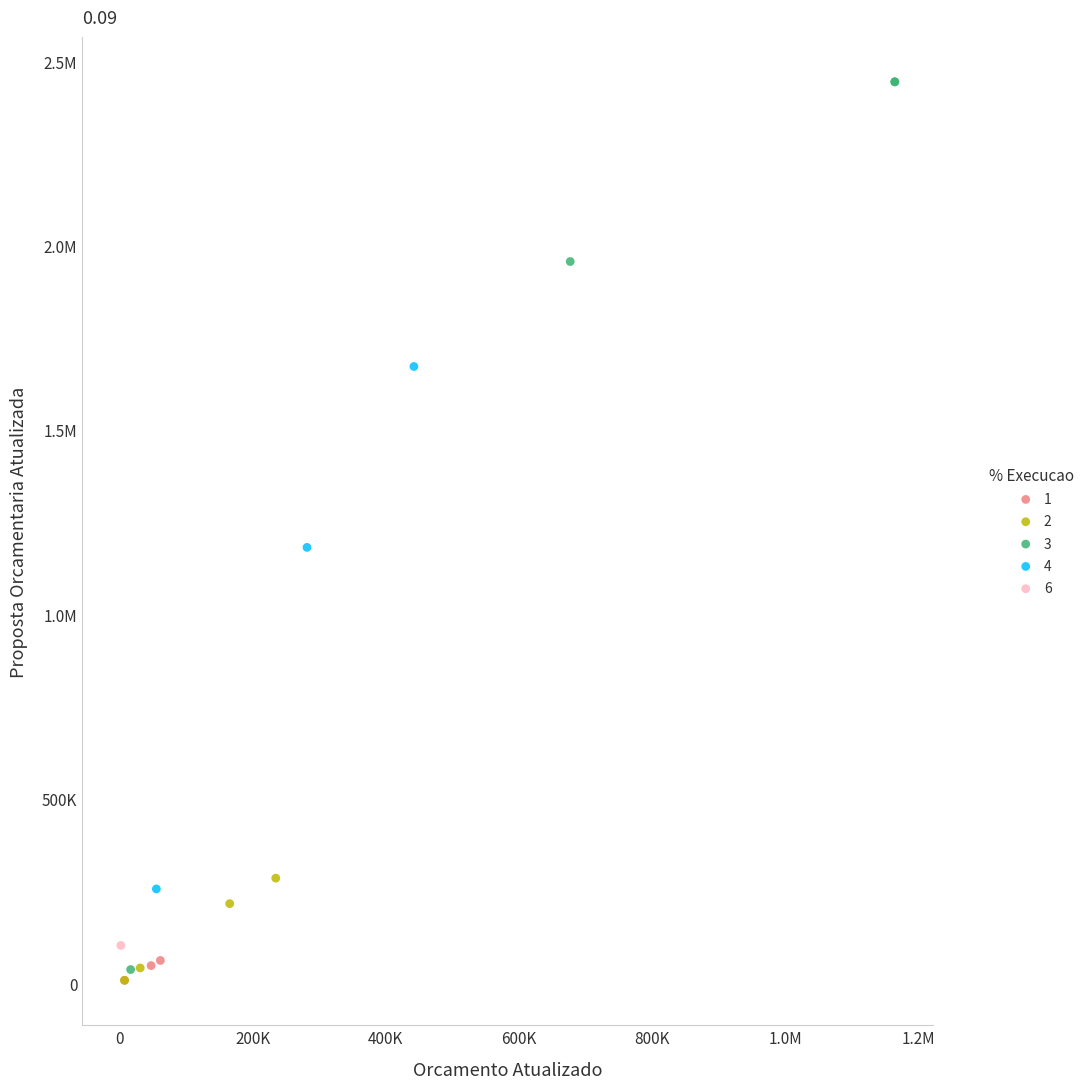

What are all the series names shown in the legend?

1, 2, 3, 4, 6